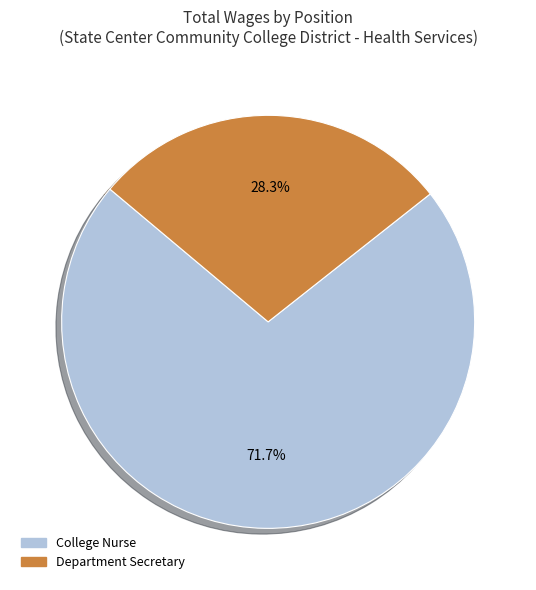

Rank the categories by value from lowest to highest.

Department Secretary, College Nurse